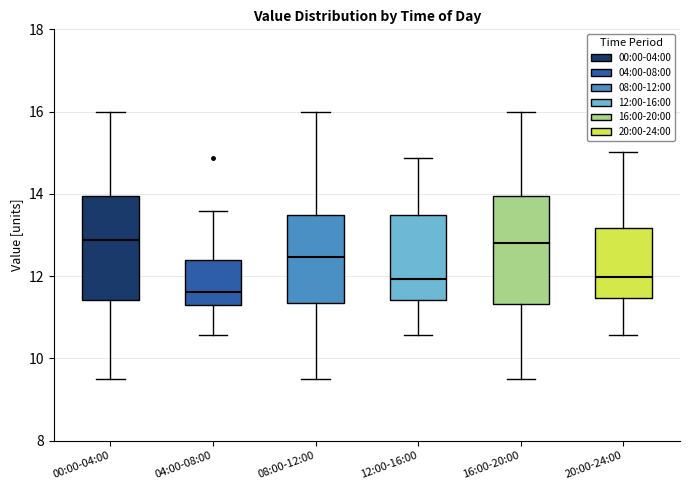

Where is the upper edge of the box for 20:00-24:00 on the y-axis? The values are not printed on the chart, so give them approximately, as read against the axis.

13.2